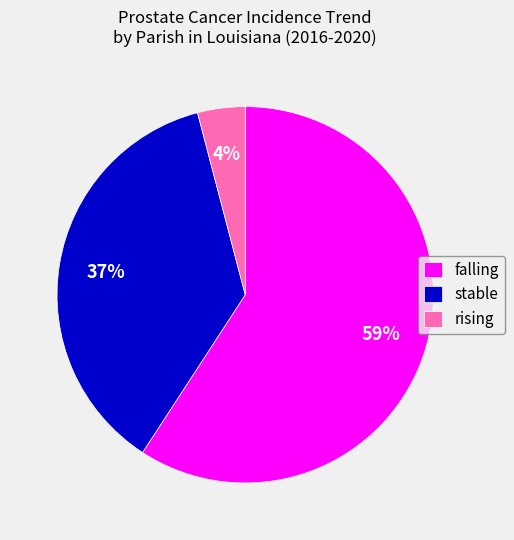

Does any single category account for the majority?

Yes